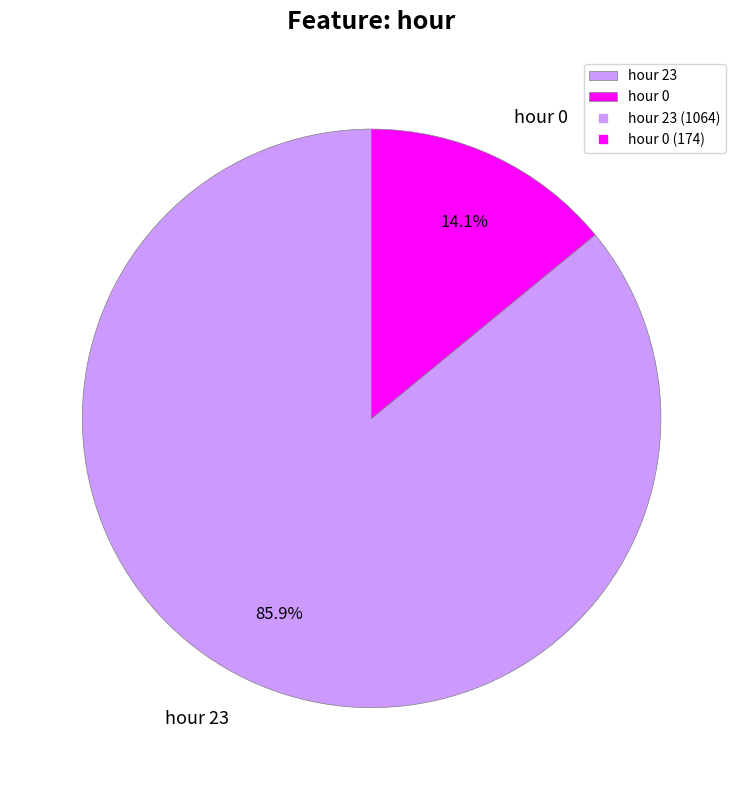

Does hour 23 account for over 50% of the chart?

Yes